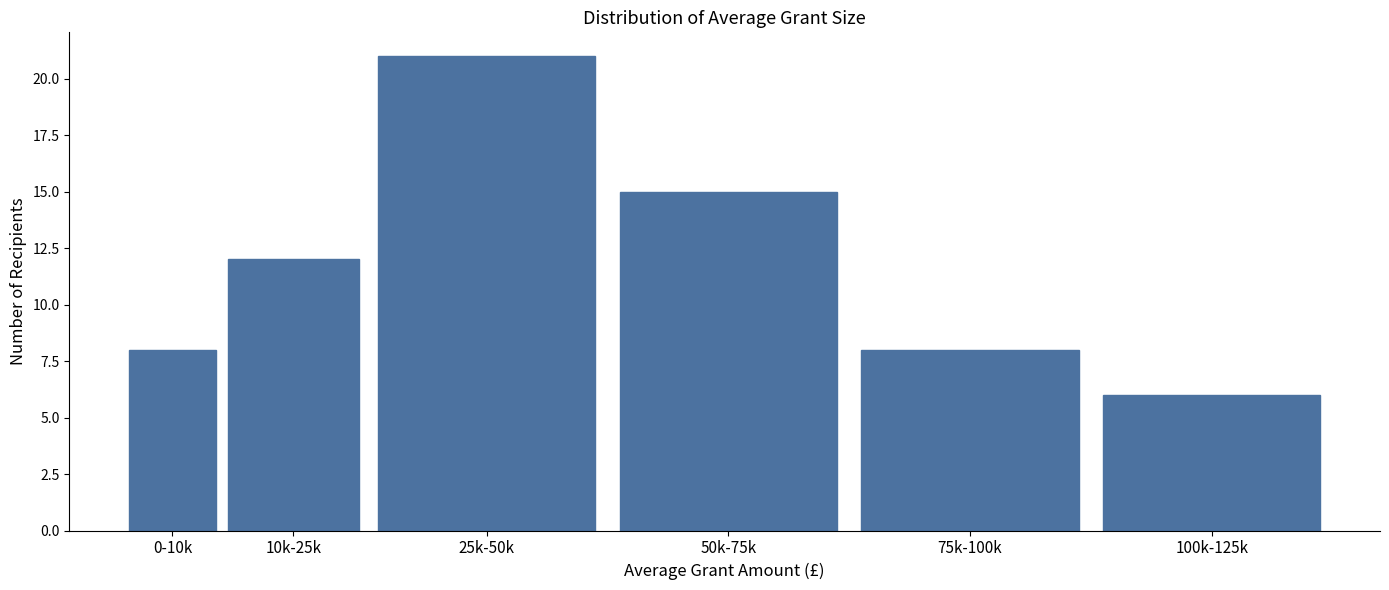

Reading left to right, extract all data points from this chart.

0-10k=8	10k-25k=12	25k-50k=21	50k-75k=15	75k-100k=8	100k-125k=6